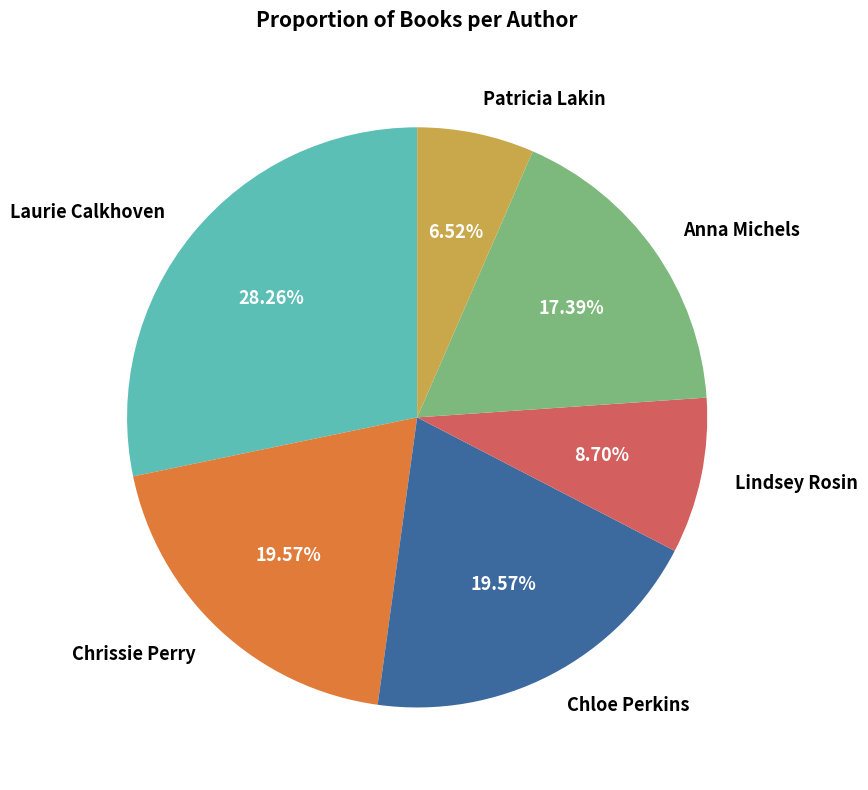

What is the ratio of the value at Anna Michels to the value at Patricia Lakin?

2.7